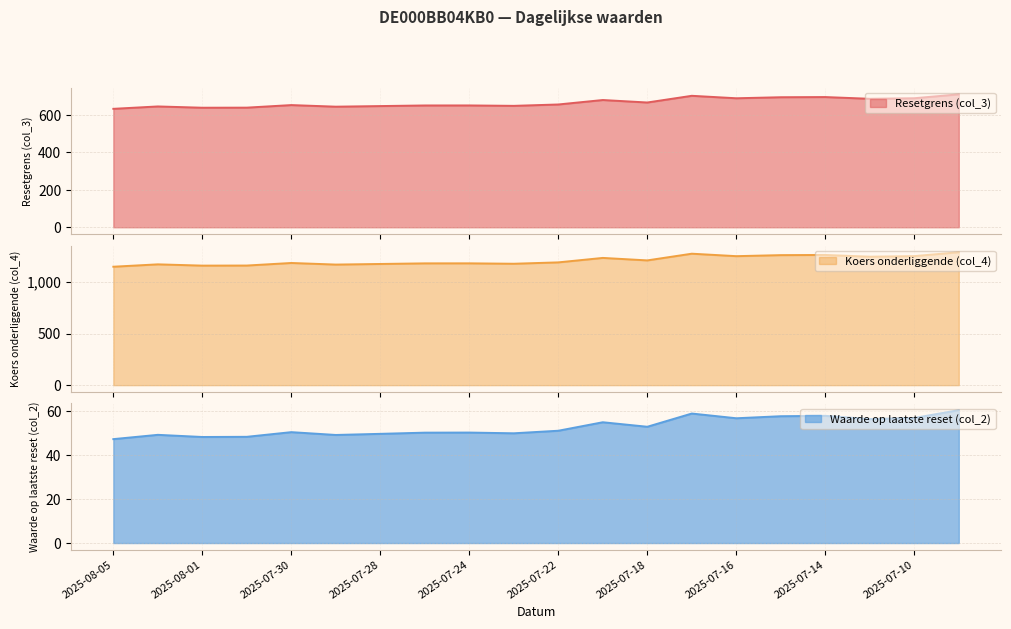

Which series has the largest range (max minus min)?

Koers onderliggende (col_4)